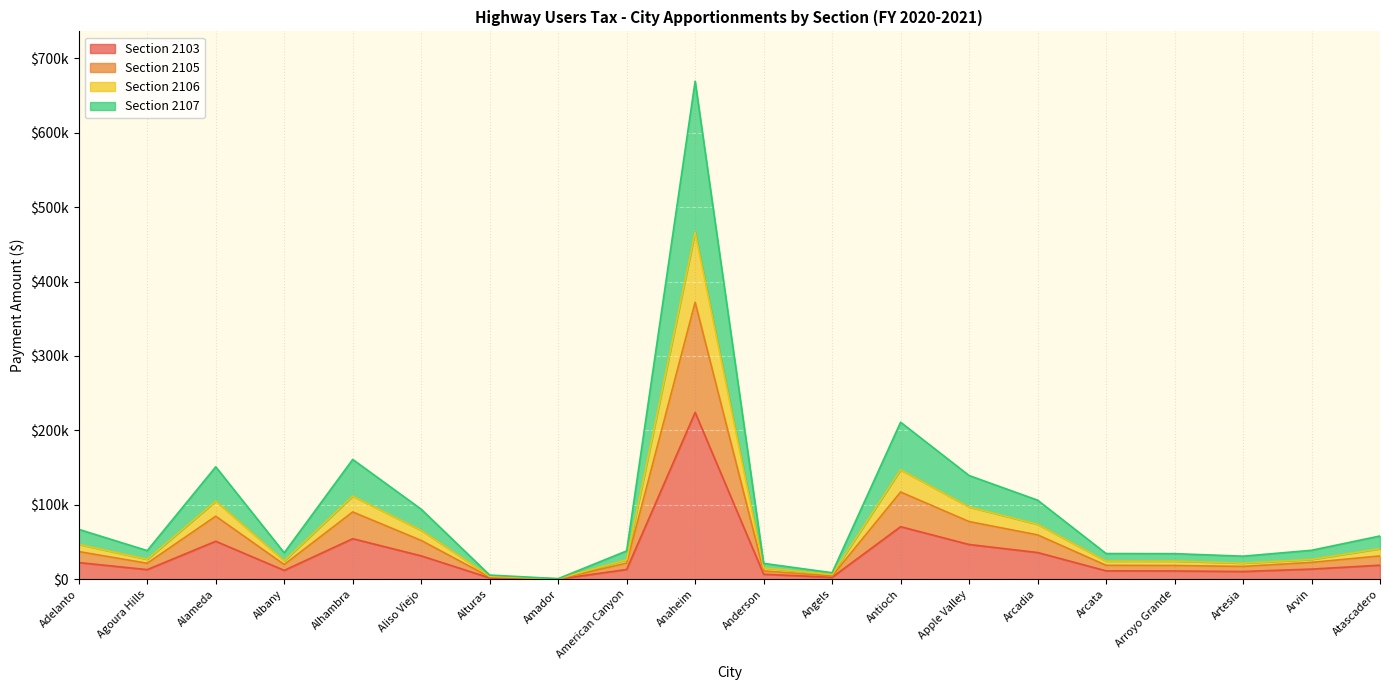

Is it true that Section 2105 equals 333.3 at Amador?

False